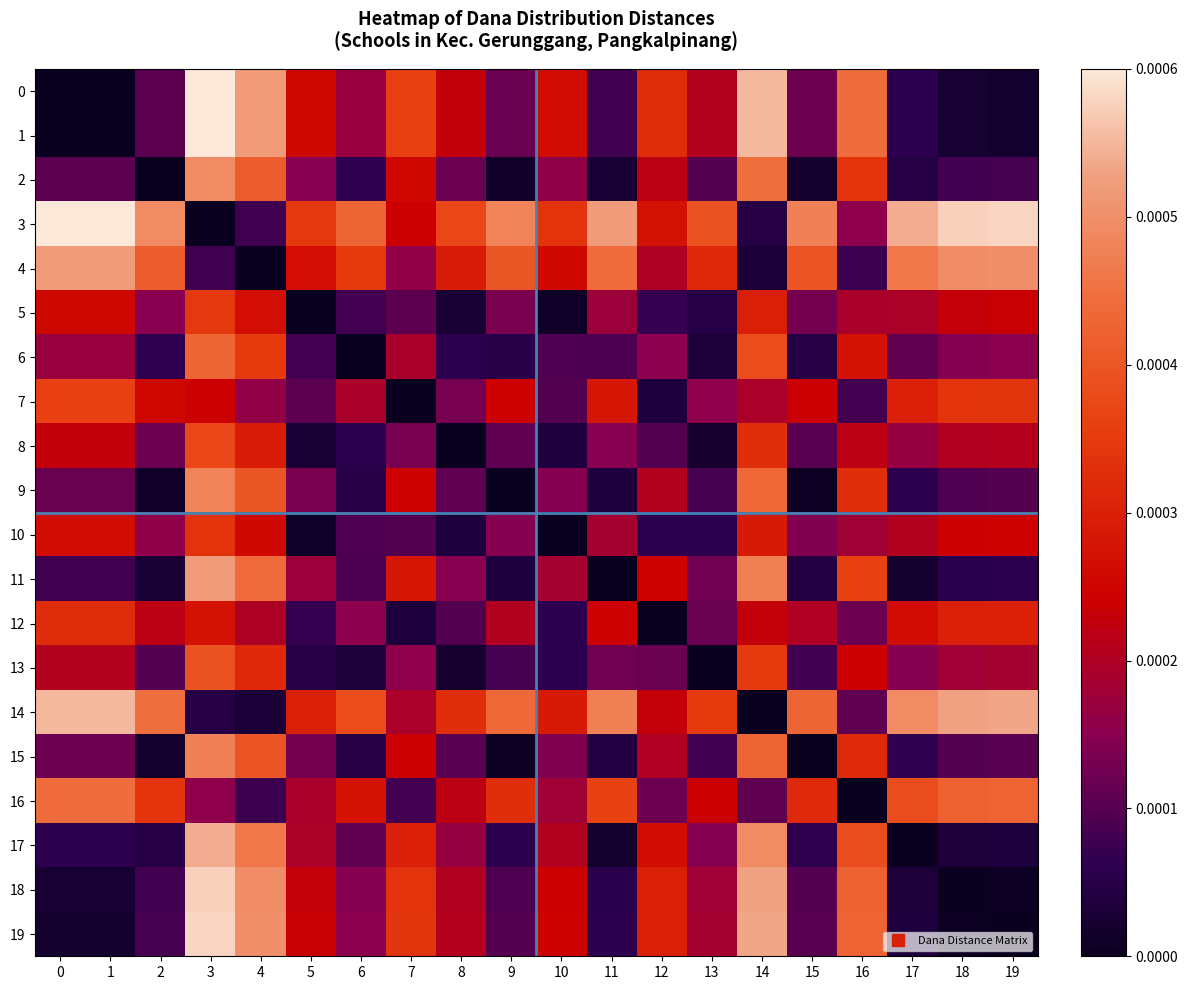

How many data points does each series have?

20